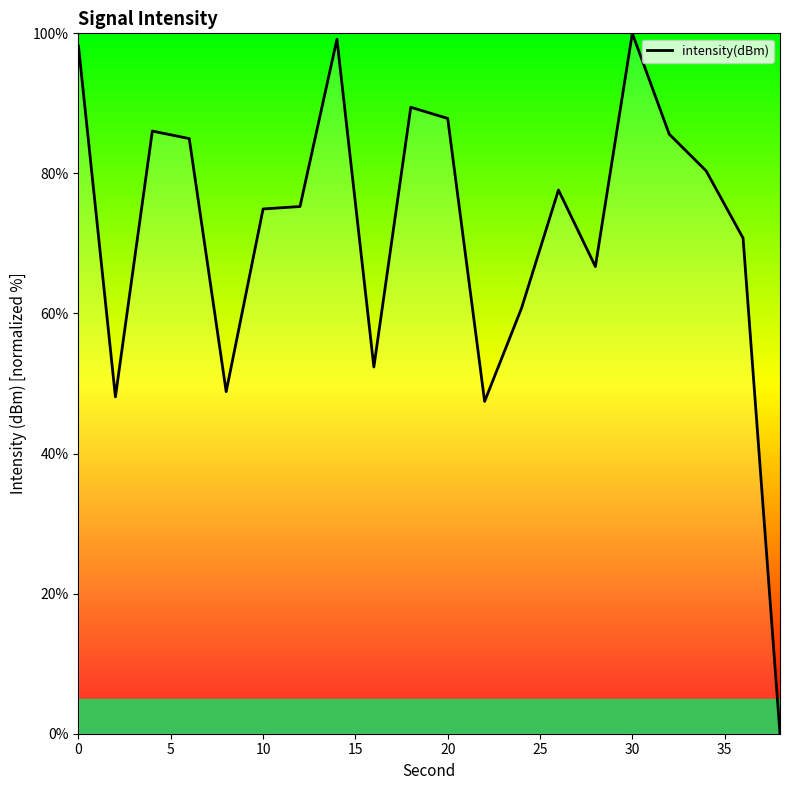

What is the difference between the maximum and minimum values?

100.0